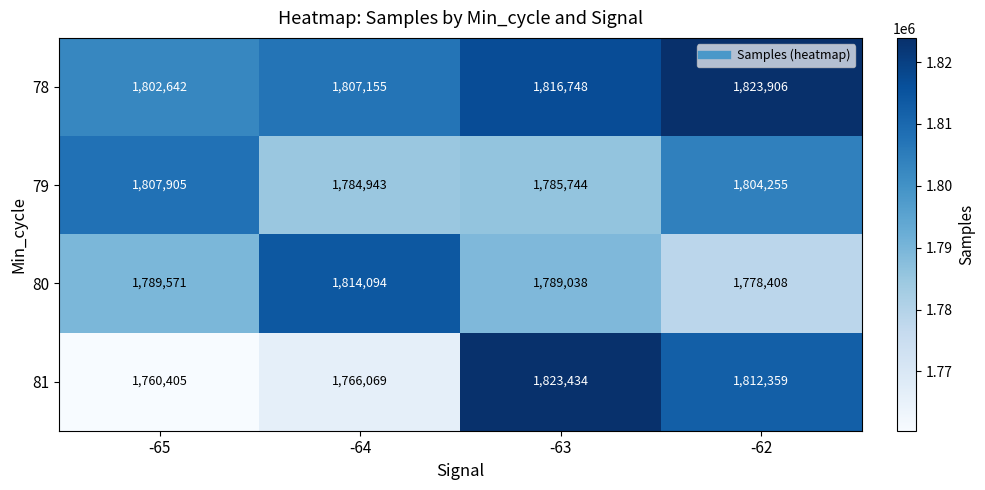

Which series has the largest range (max minus min)?

81